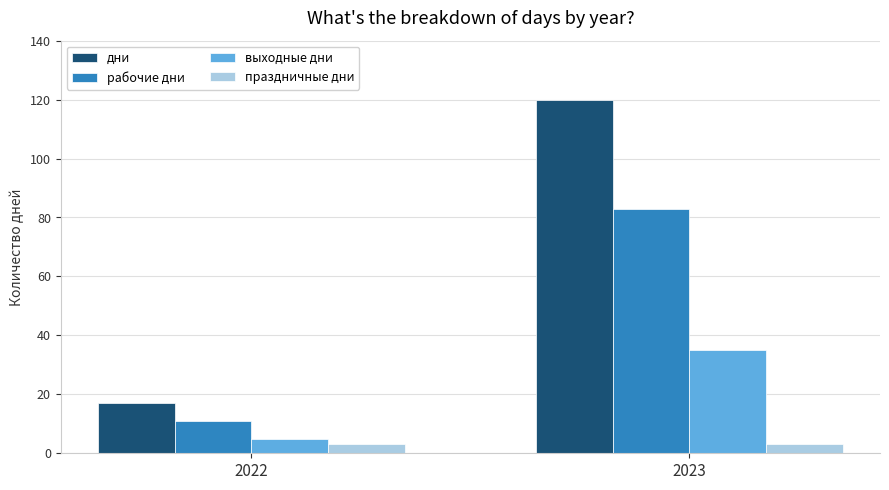

Count the рабочие дни values in the range 11 to 83.

2